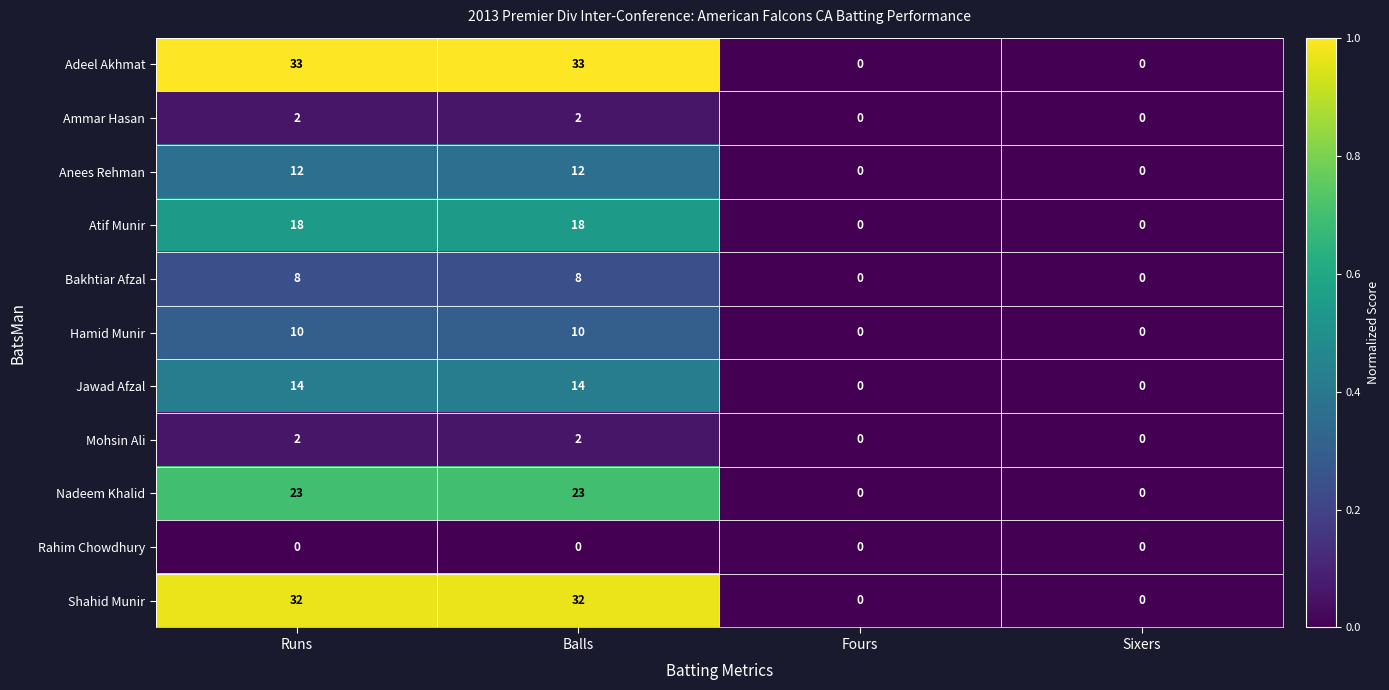

Is the value of Jawad Afzal at Fours greater than the value of Atif Munir at Runs?

No